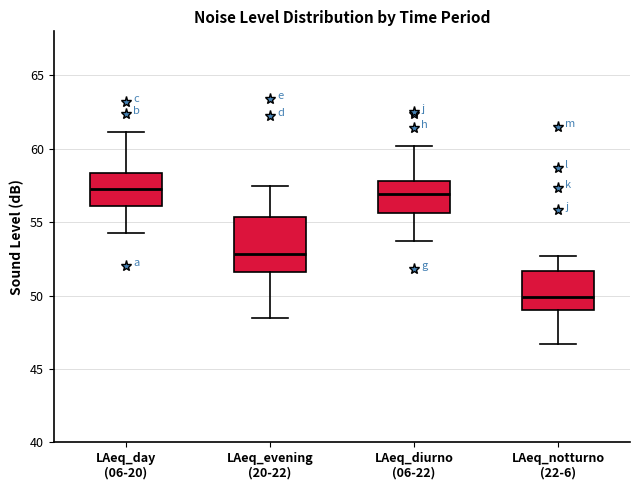

Comparing the boxes themselves (not the whiskers), which one is the tallest?

LAeq_evening (20-22)